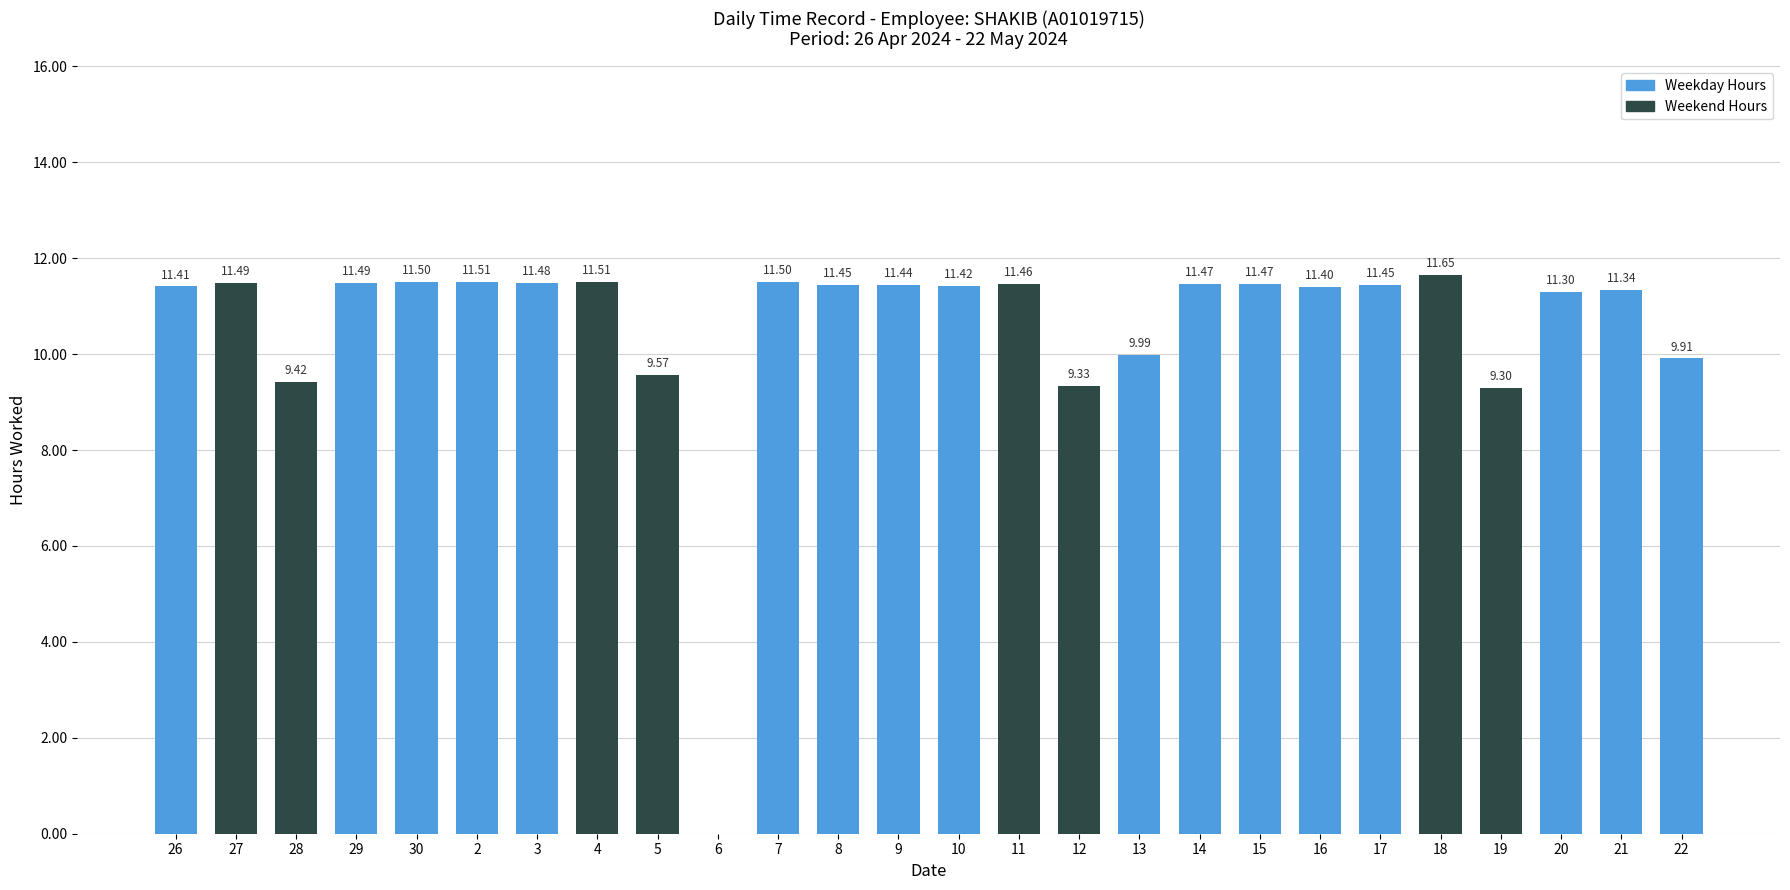

At which label is the value closest to 5?

19